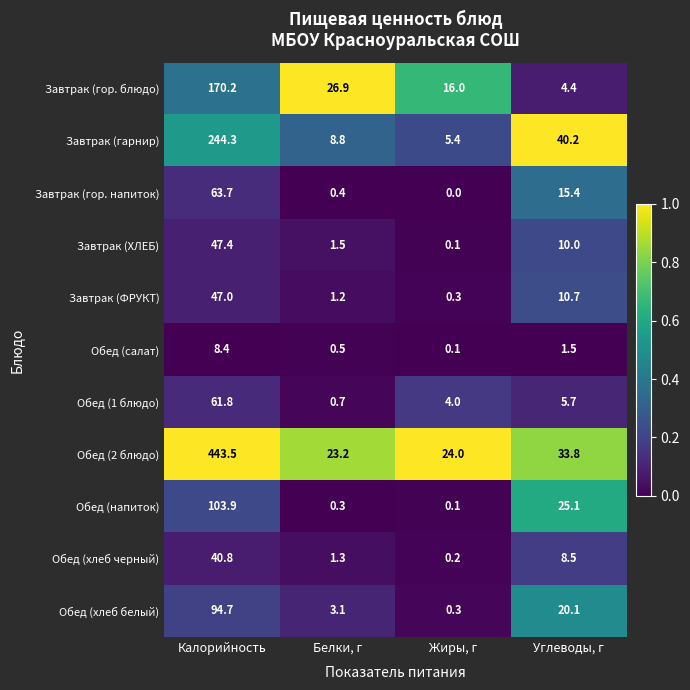

Which series has the largest total across all categories?

Обед (2 блюдо)